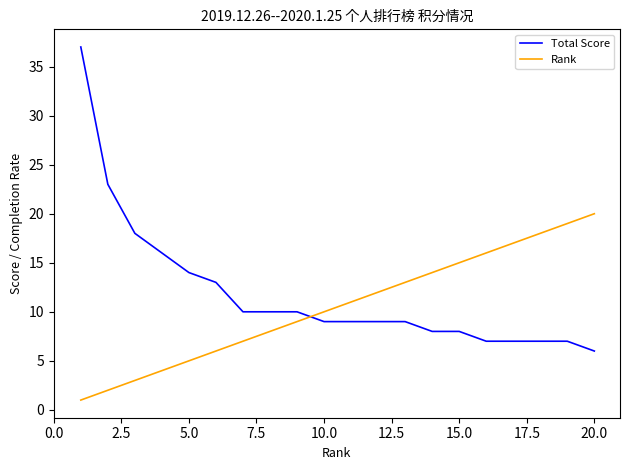

List the series in order of their peak value, highest first.

Total Score, Rank